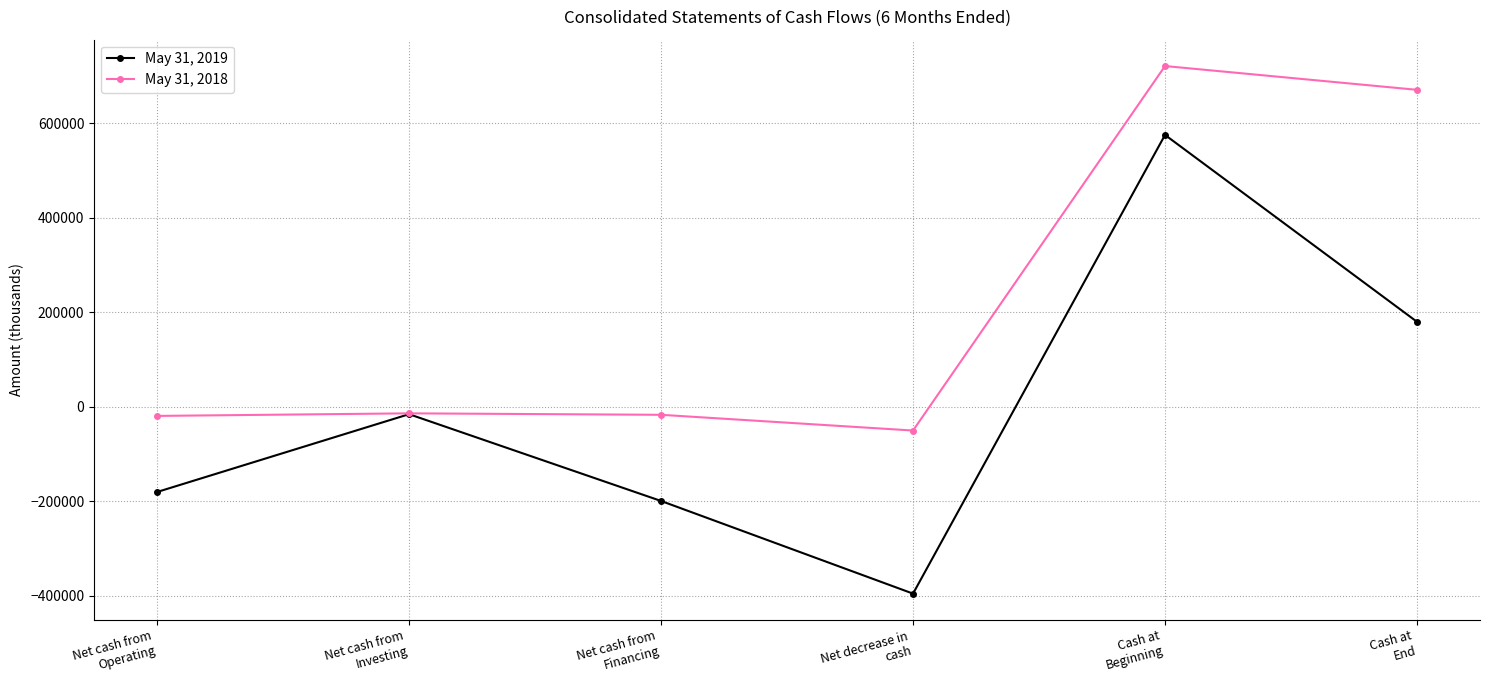

Is the value of May 31, 2018 at Net cash from
Investing greater than the value of May 31, 2019 at Net cash from
Financing?

Yes